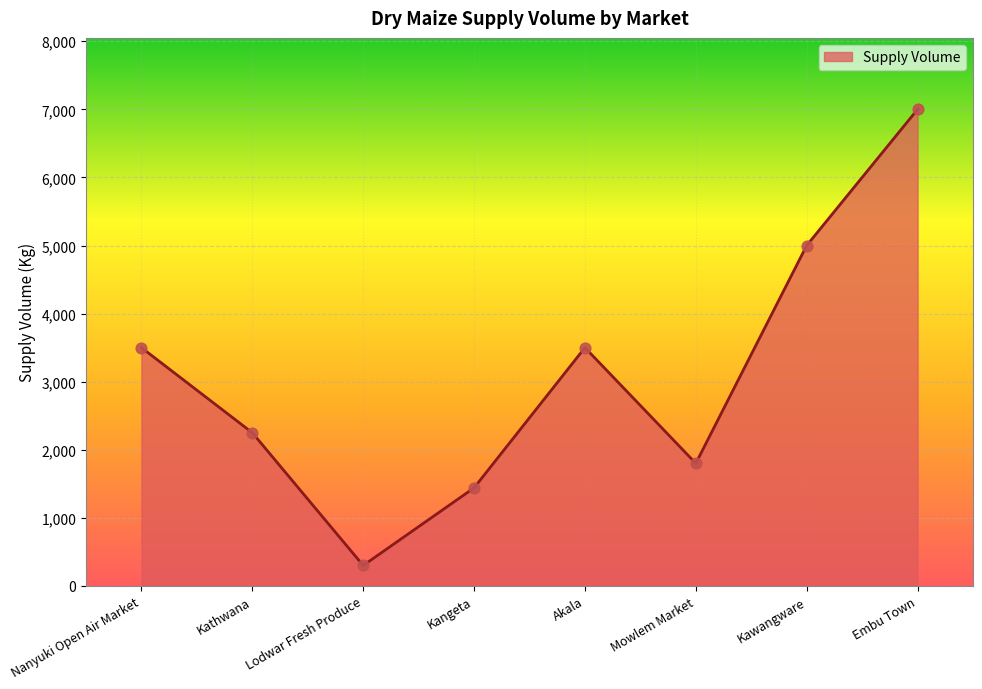

What is the ratio of the value at Kawangware to the value at Lodwar Fresh Produce?

16.7